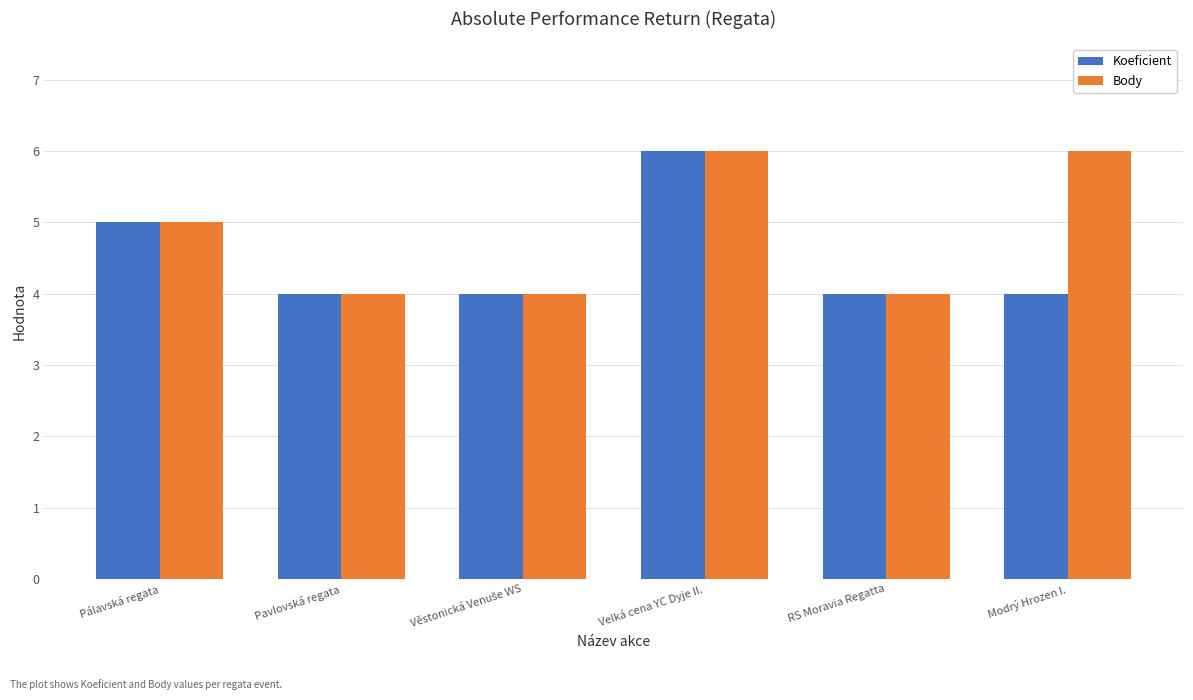

Rank the series by their average value, from highest to lowest.

Body, Koeficient